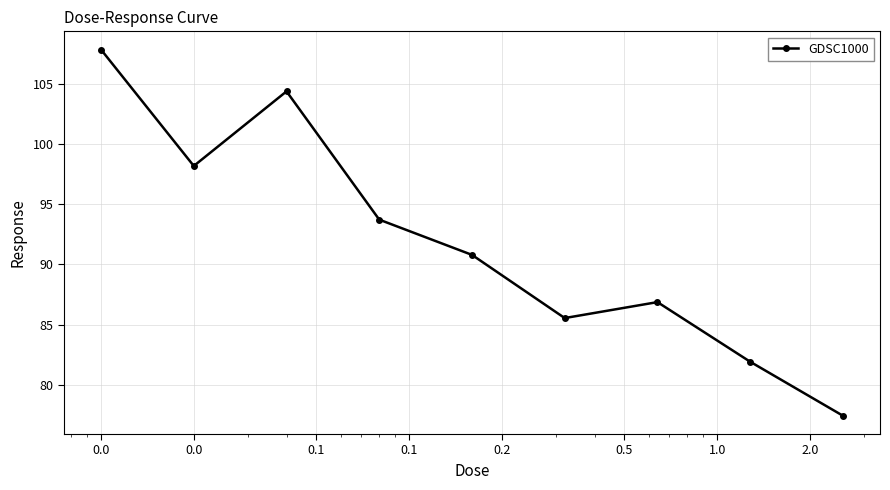

What is the average value?

91.9